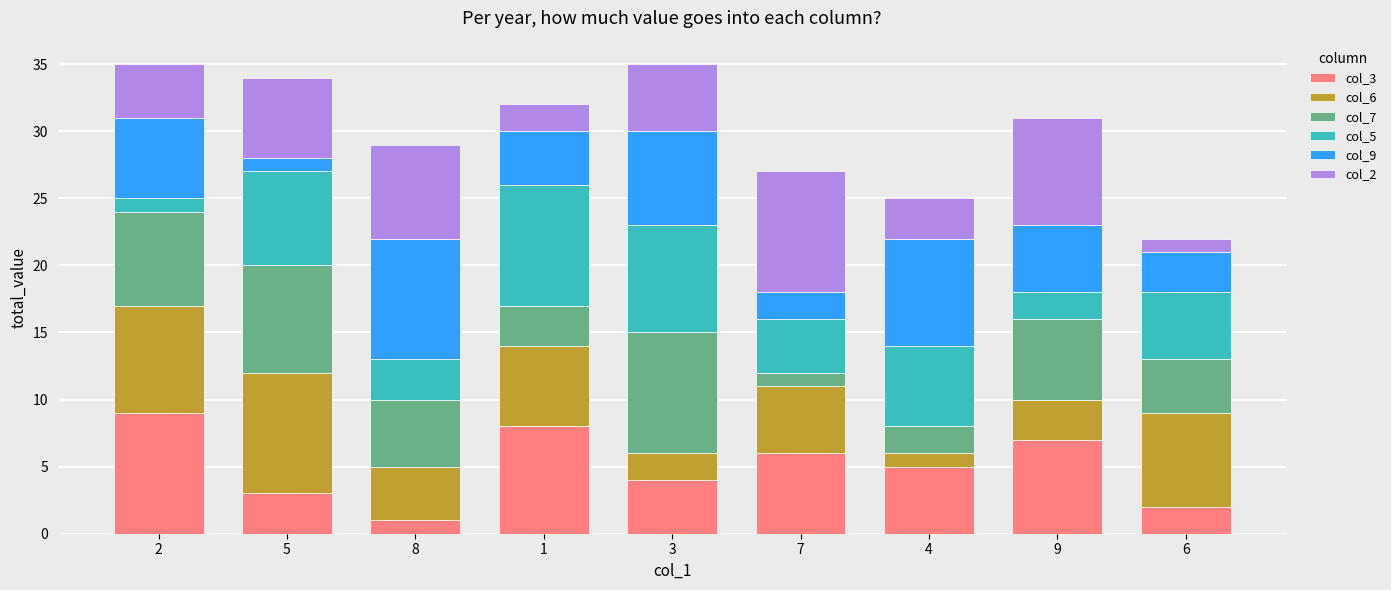

Where is col_9 nearest to the value 5?

9